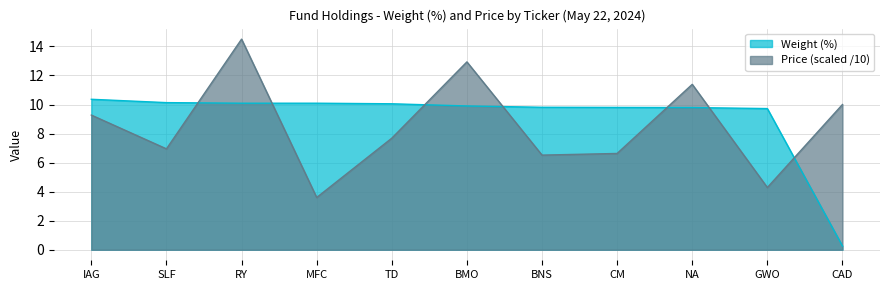

List the labels in order of Price value, smallest first.

MFC, GWO, BNS, CM, SLF, TD, IAG, CAD, NA, BMO, RY